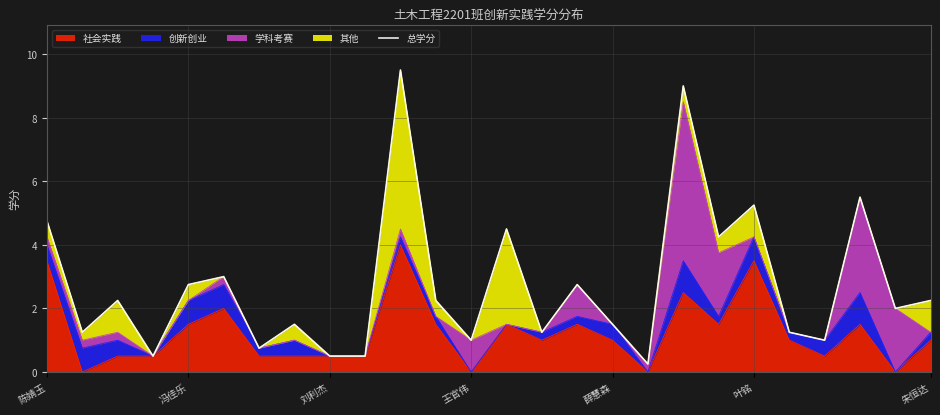

What is the average value?

2.7